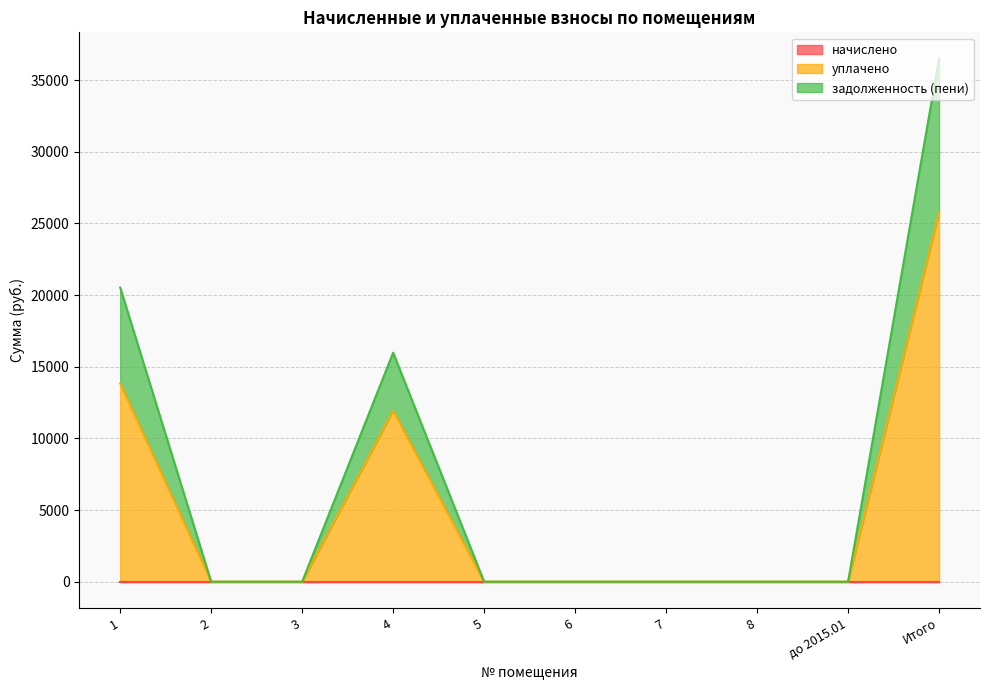

True or false: задолженность (пени) and уплачено cross at least once.

False